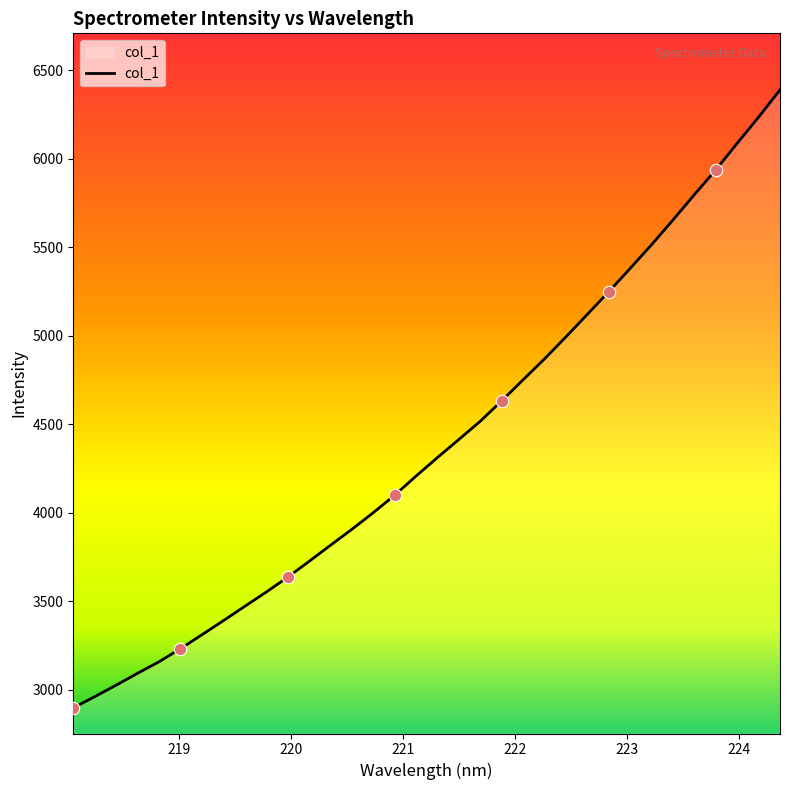

What is the maximum value shown in the chart?

6388.6